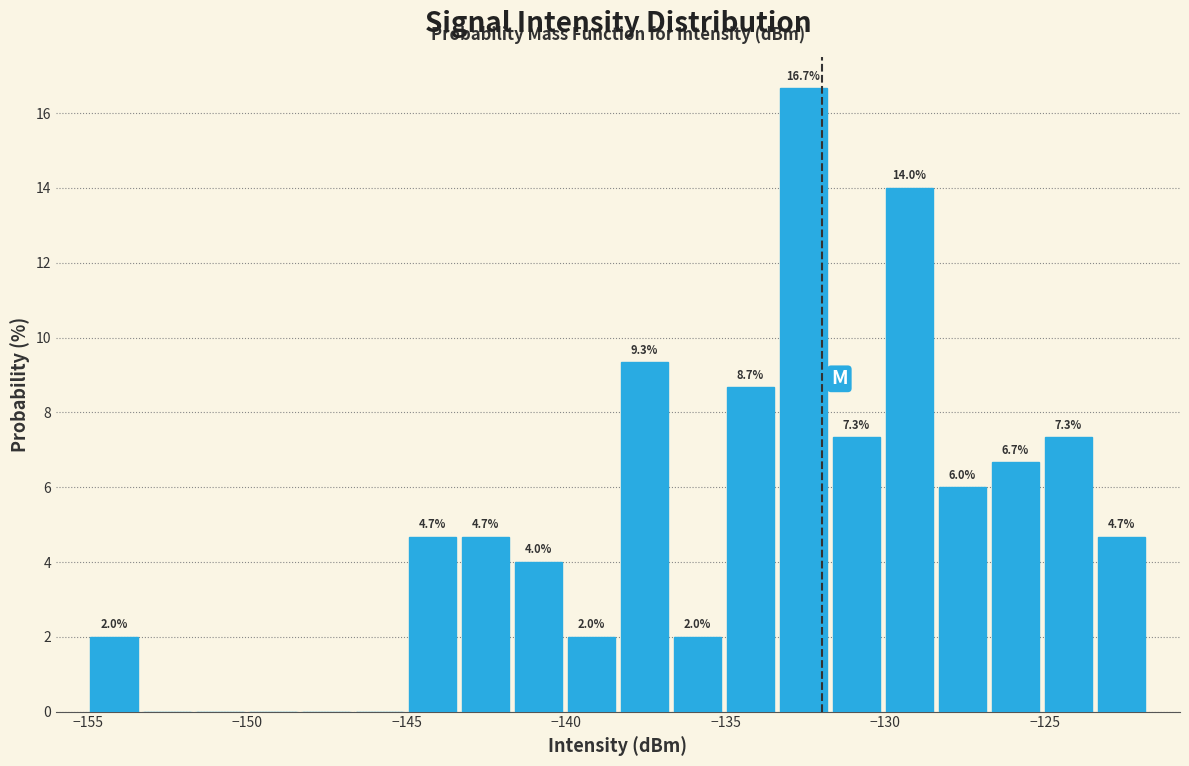

Around what value on the x-axis is the tallest bar? Give the approximate position of its centre, as read against the axis.

-132.5